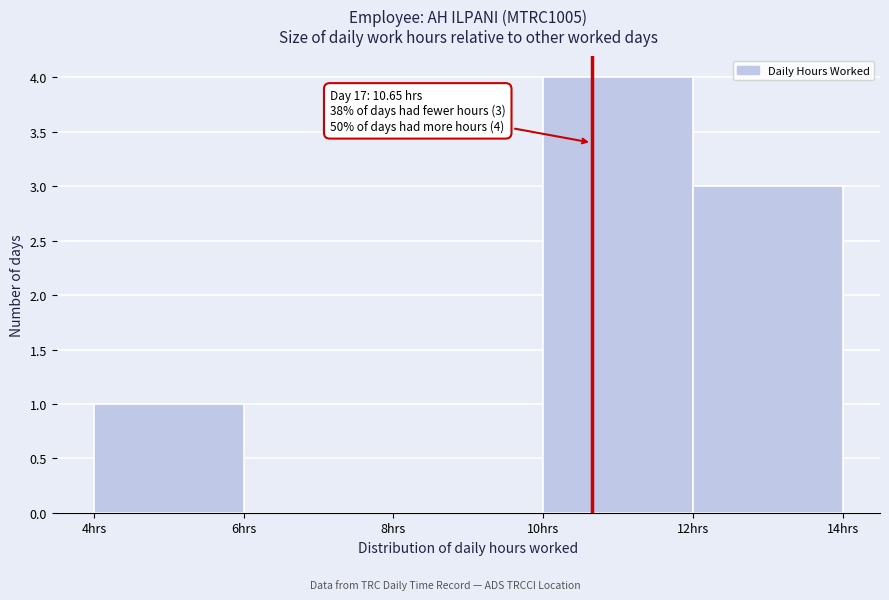

Which range on the x-axis has the tallest bar?

10 to 12